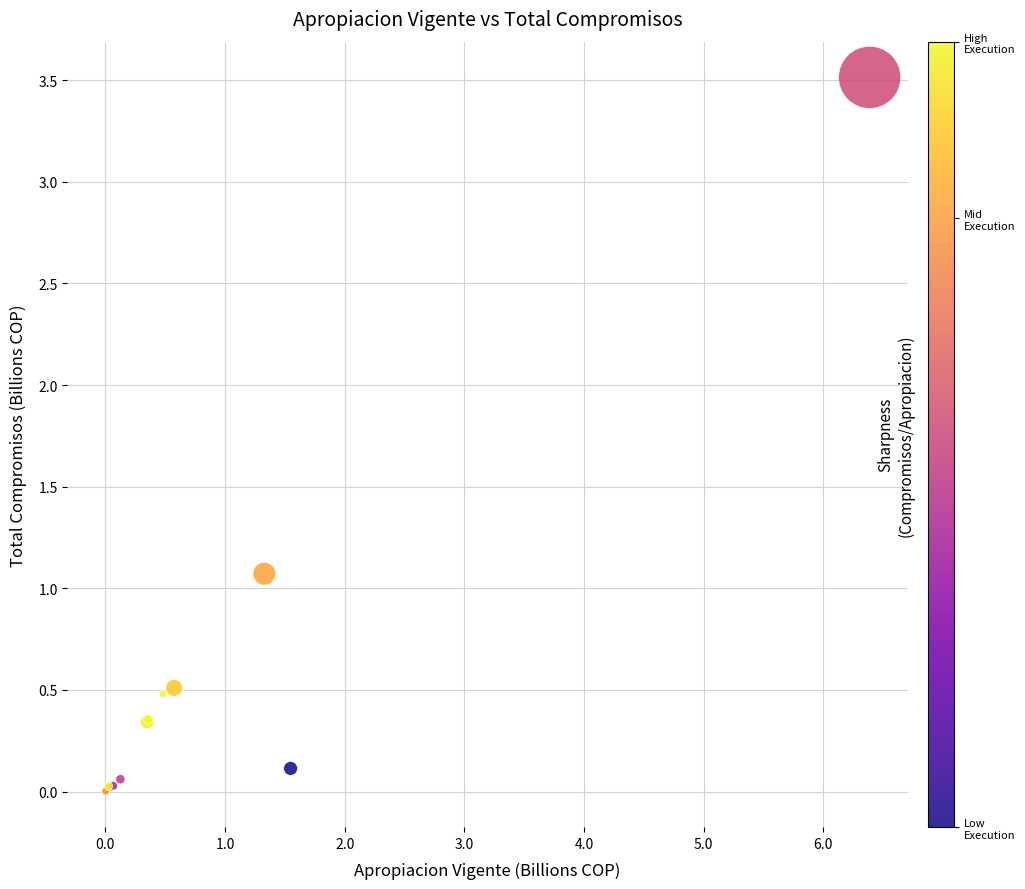

What Y value in the scatter plot is closest to 1?

1.1